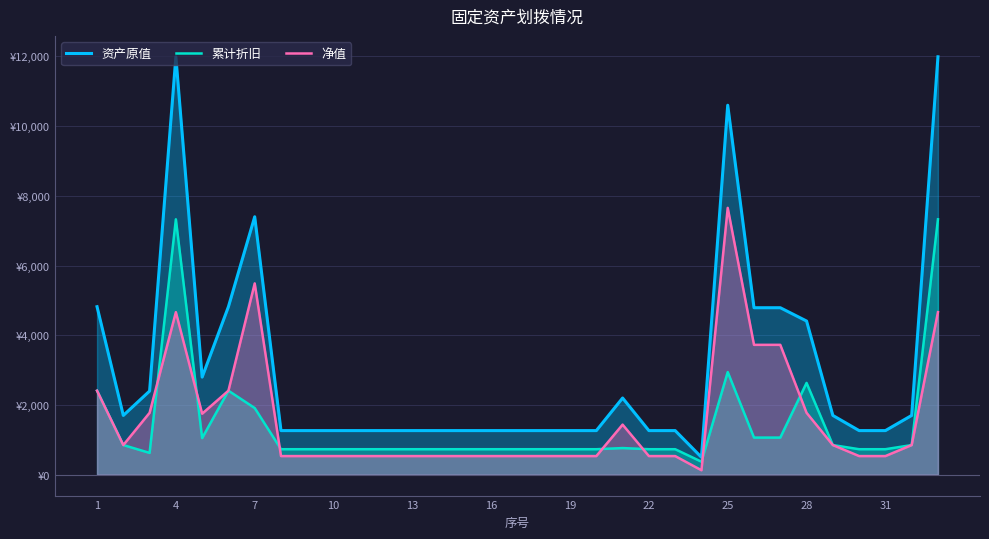

What is the maximum value for 累计折旧?

7327.3